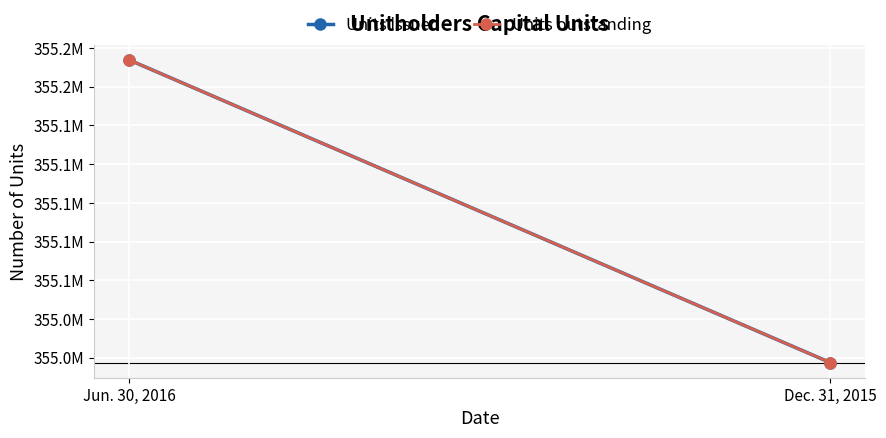

At which category is the sum across all series the highest?

Jun. 30, 2016